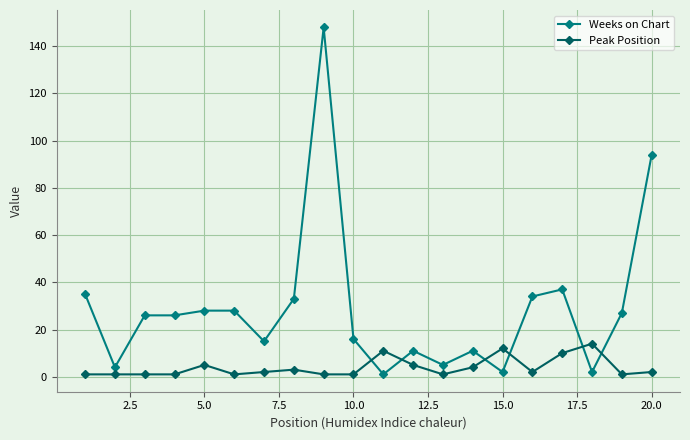

Does the chart display data point markers on the line(s)?

Yes